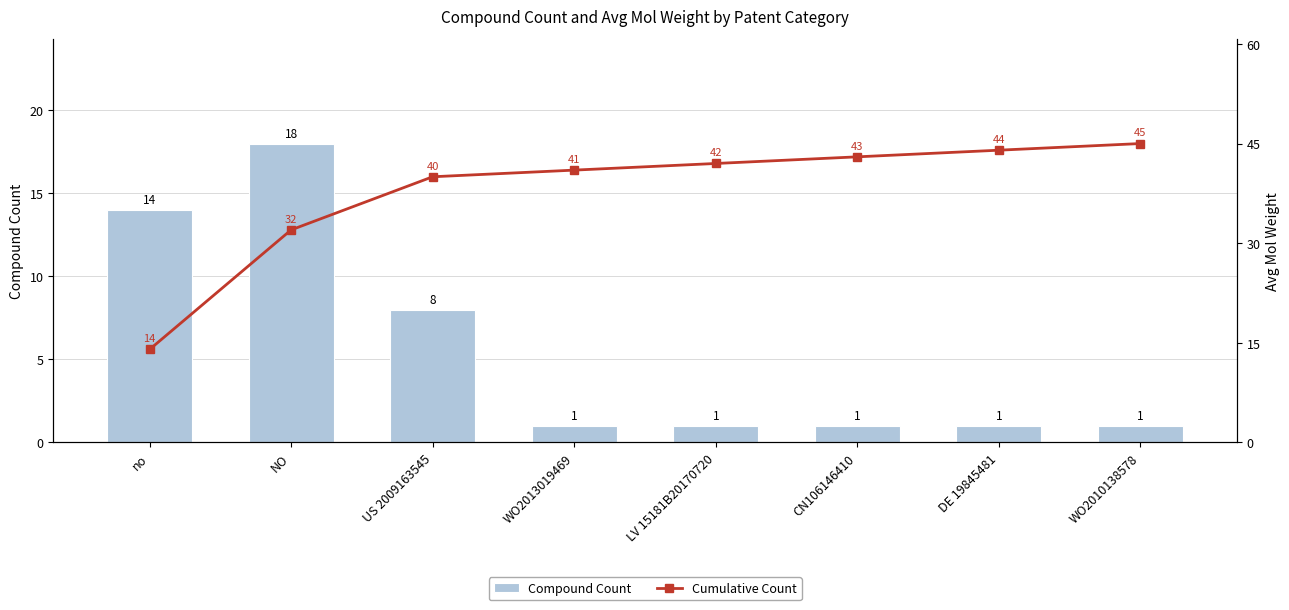

Read the Cumulative Count value at WO2013019469.

41